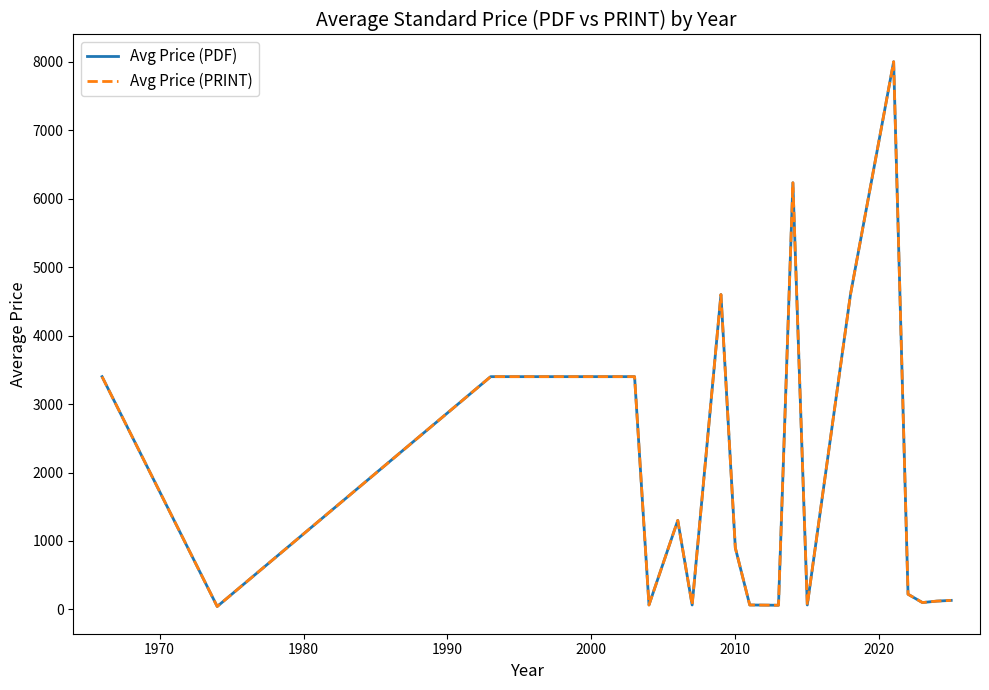

Is this an area chart (filled region under the line)?

No